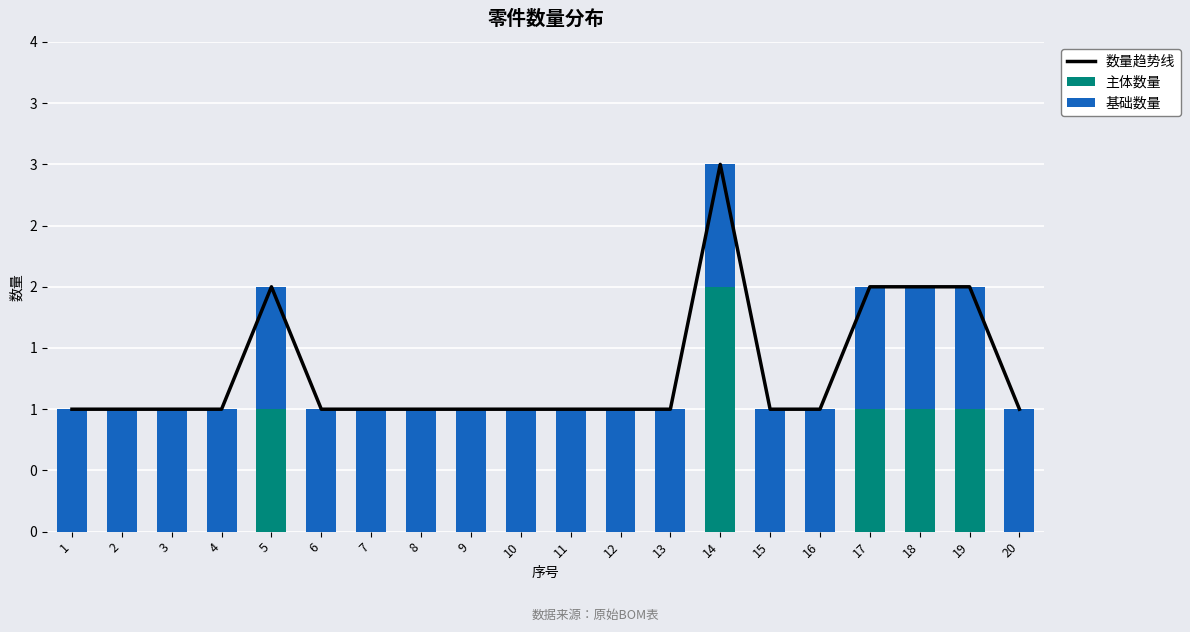

How many data points in 主体数量 are above 0?

5